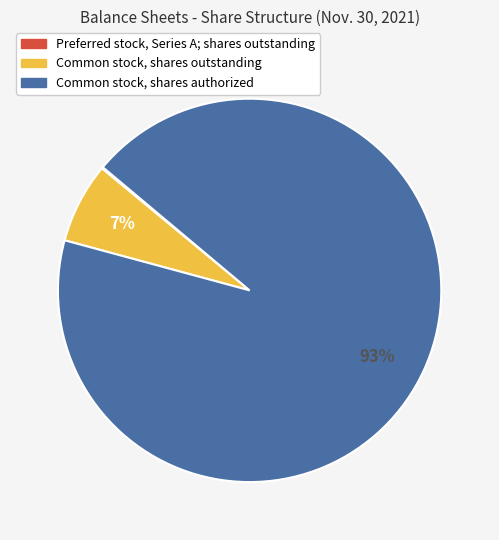

What percentage is the Common stock, shares outstanding slice, to the nearest percent?

7%